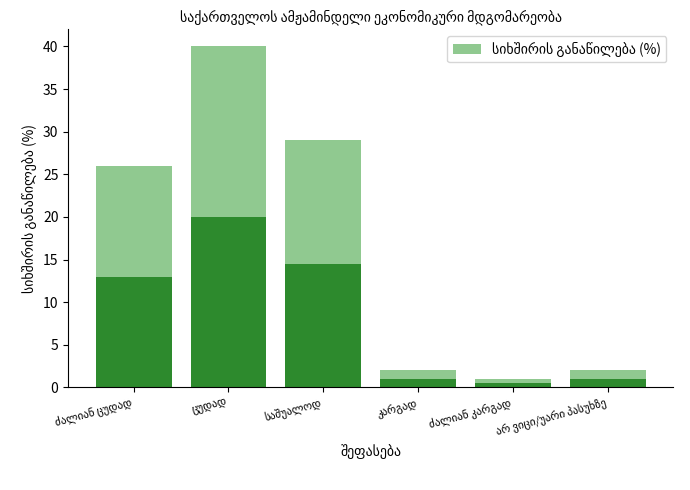

What position from the left is ძალიან ცუდად?

1